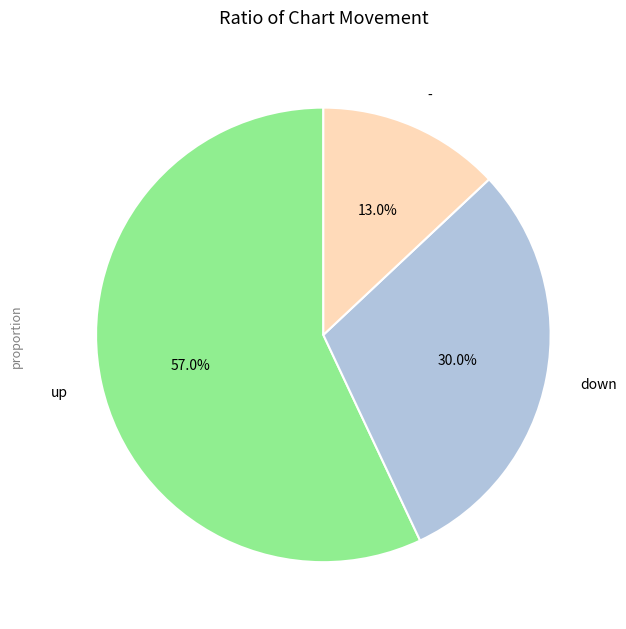

True or false: up accounts for 45% of the total.

False